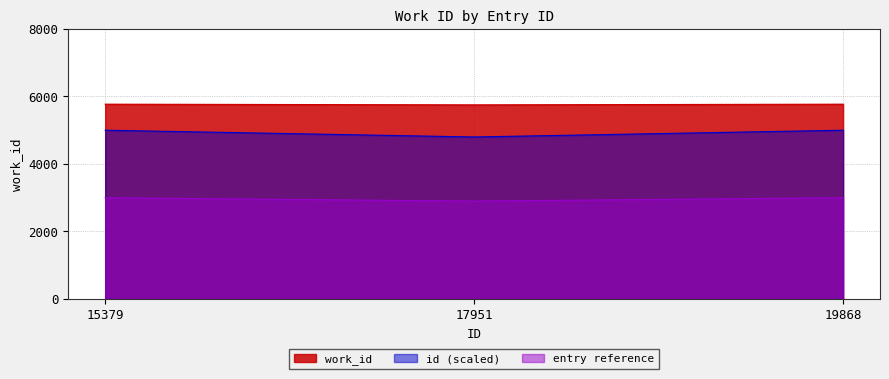

How many lines are shown in the chart?

3